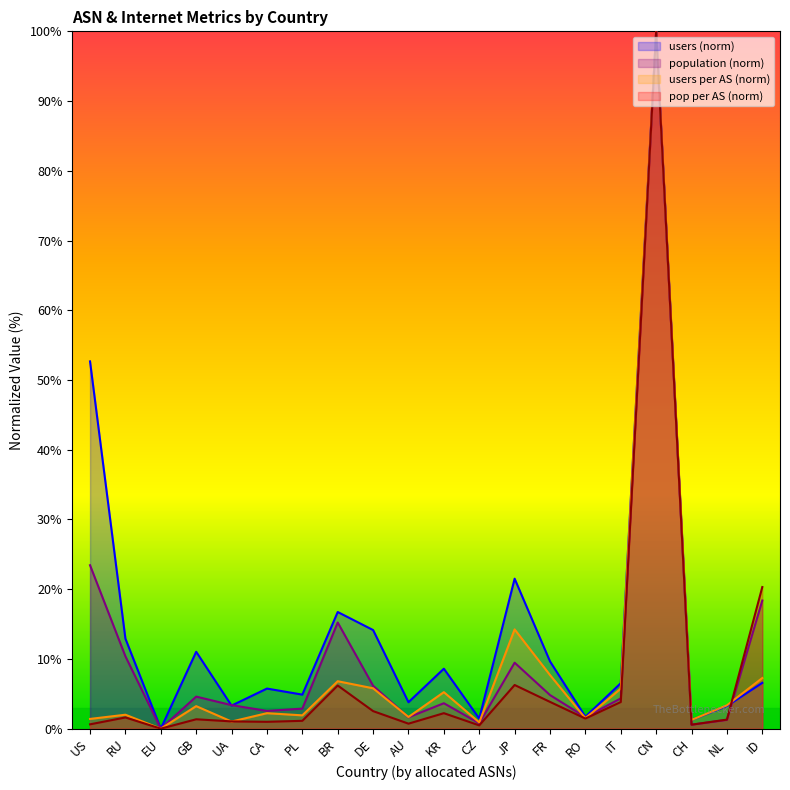

What is the sum of all users per AS values?

173.2